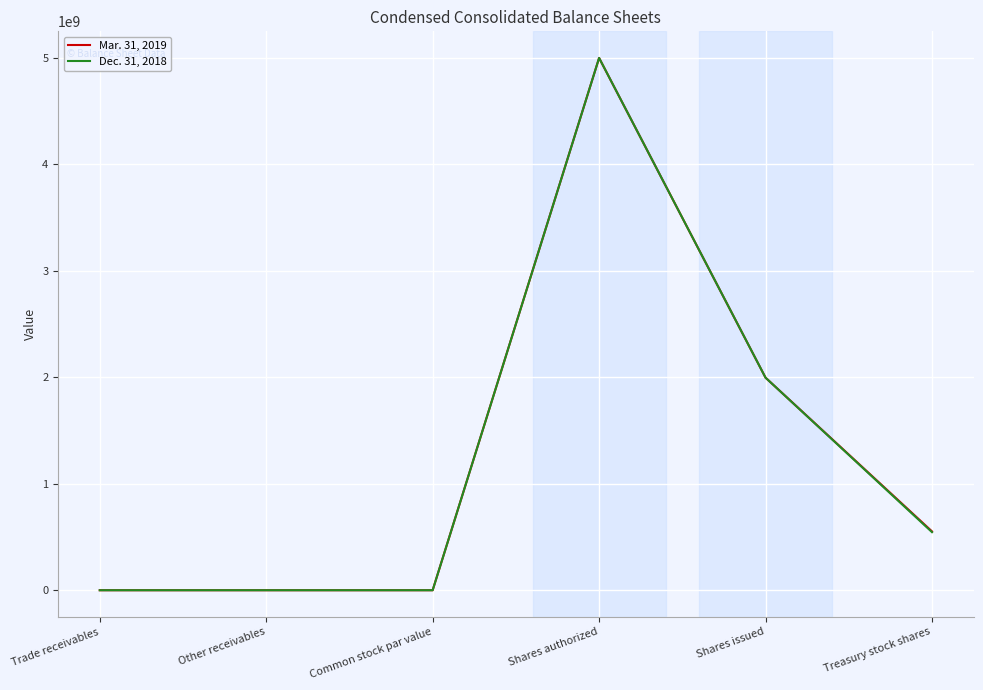

At which category does the chart reach its peak across all series?

Shares authorized